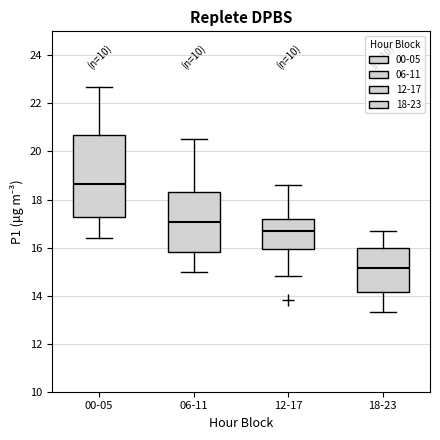

Which box is the tallest, from its lower edge to its upper edge?

00-05